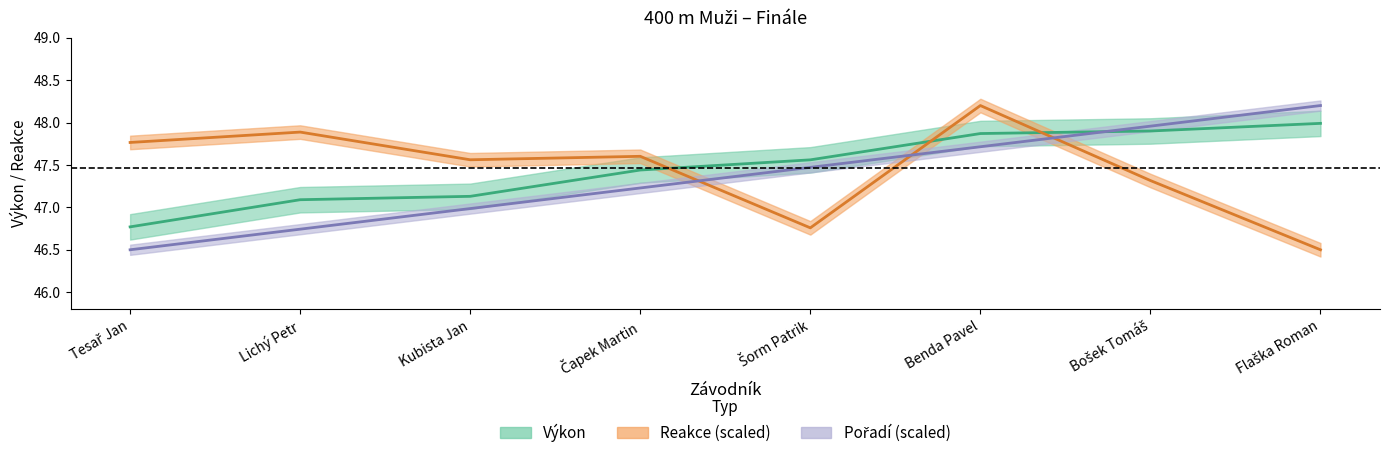

Does the chart display data point markers on the line(s)?

No